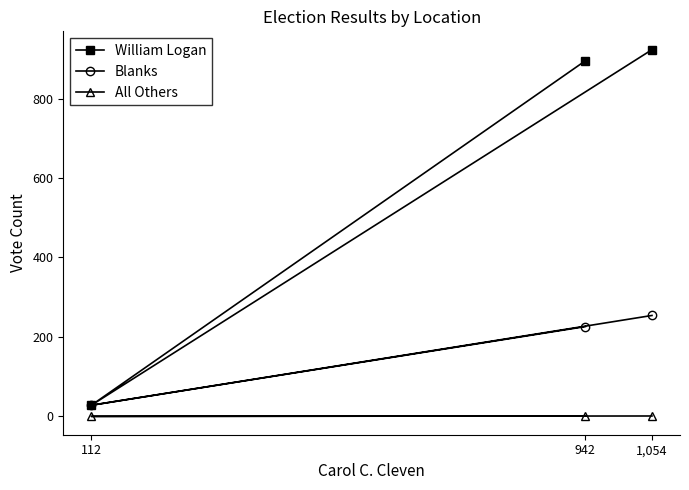

The value of All Others at 942 is 1. True or false?

True